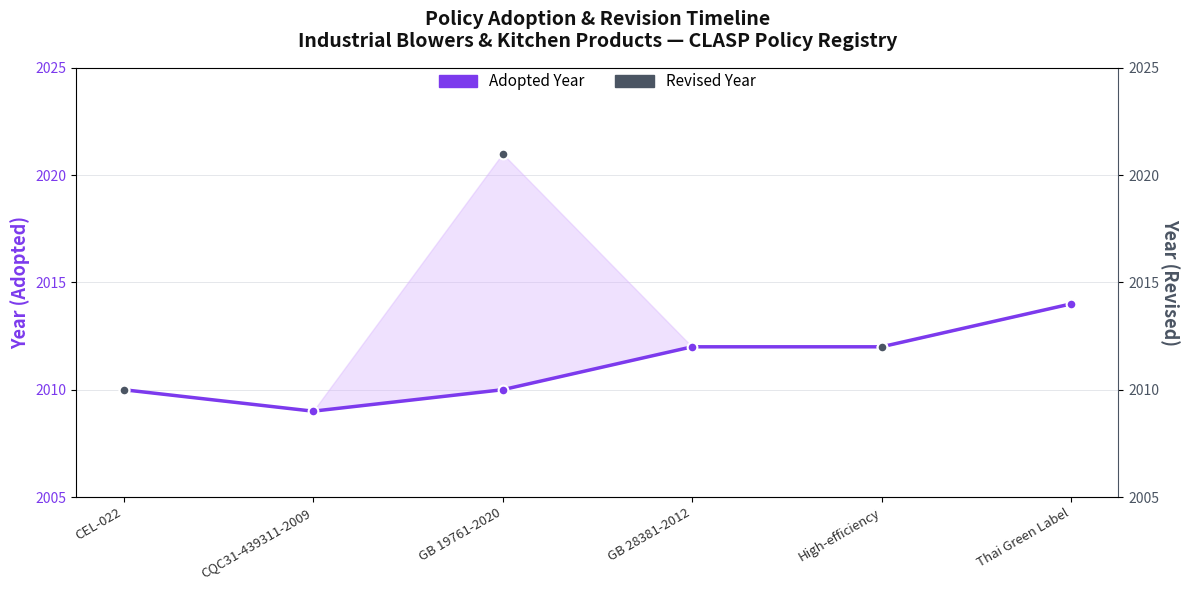

Is it true that Revised Year equals 1270.9 at GB 19761-2020?

False